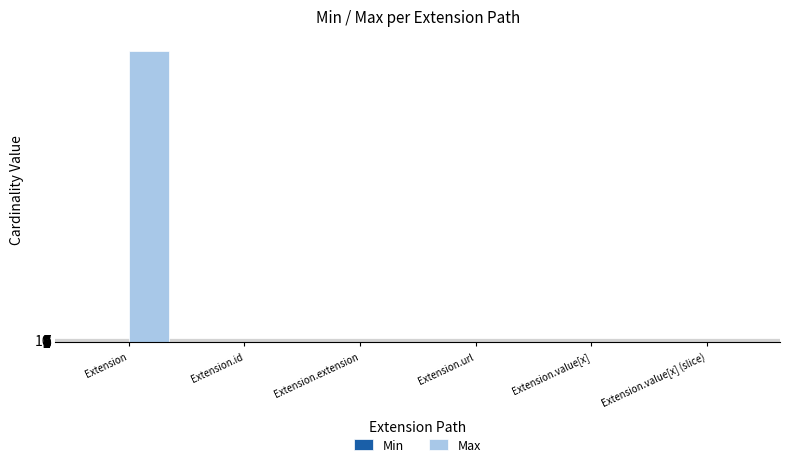

Which category has the highest value across all series?

Extension